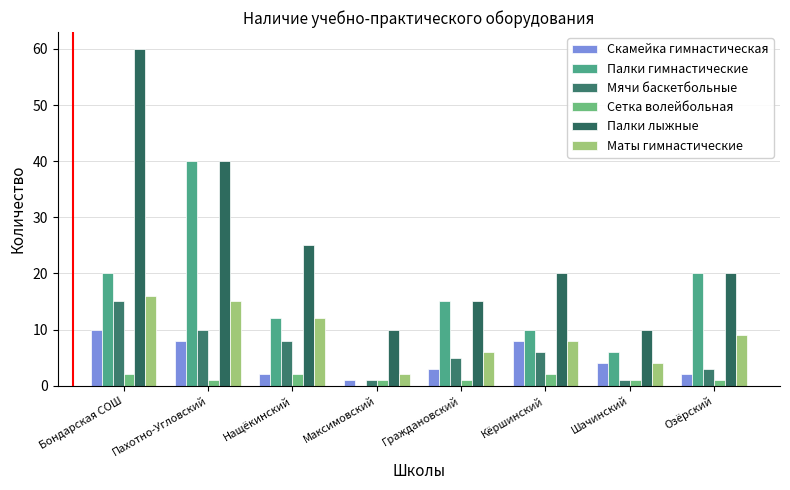

What is the maximum value for Палки лыжные?

60